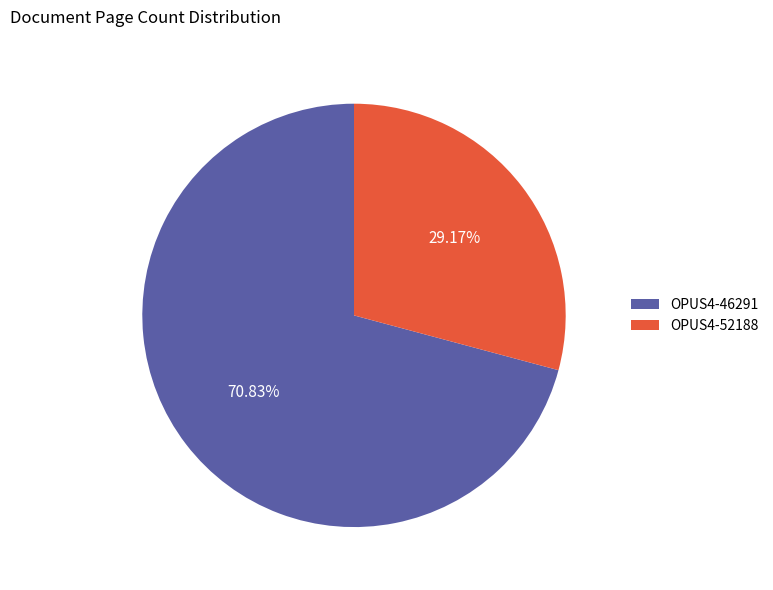

Is it true that OPUS4-46291 is 86% of the pie?

False